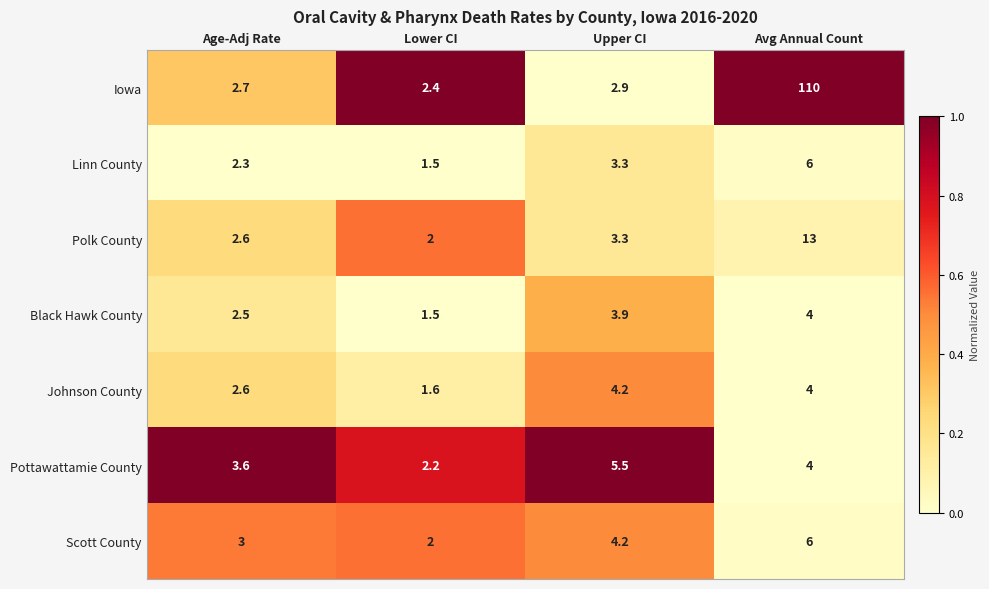

Where does the Linn County series first go above 3?

Upper CI